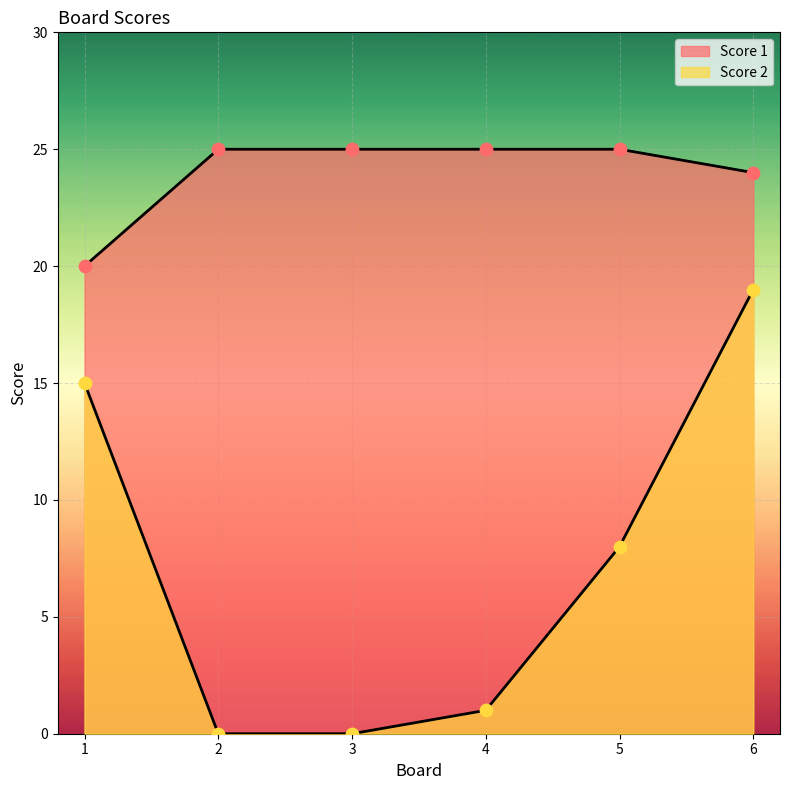

Which series has the largest total across all categories?

Score 1